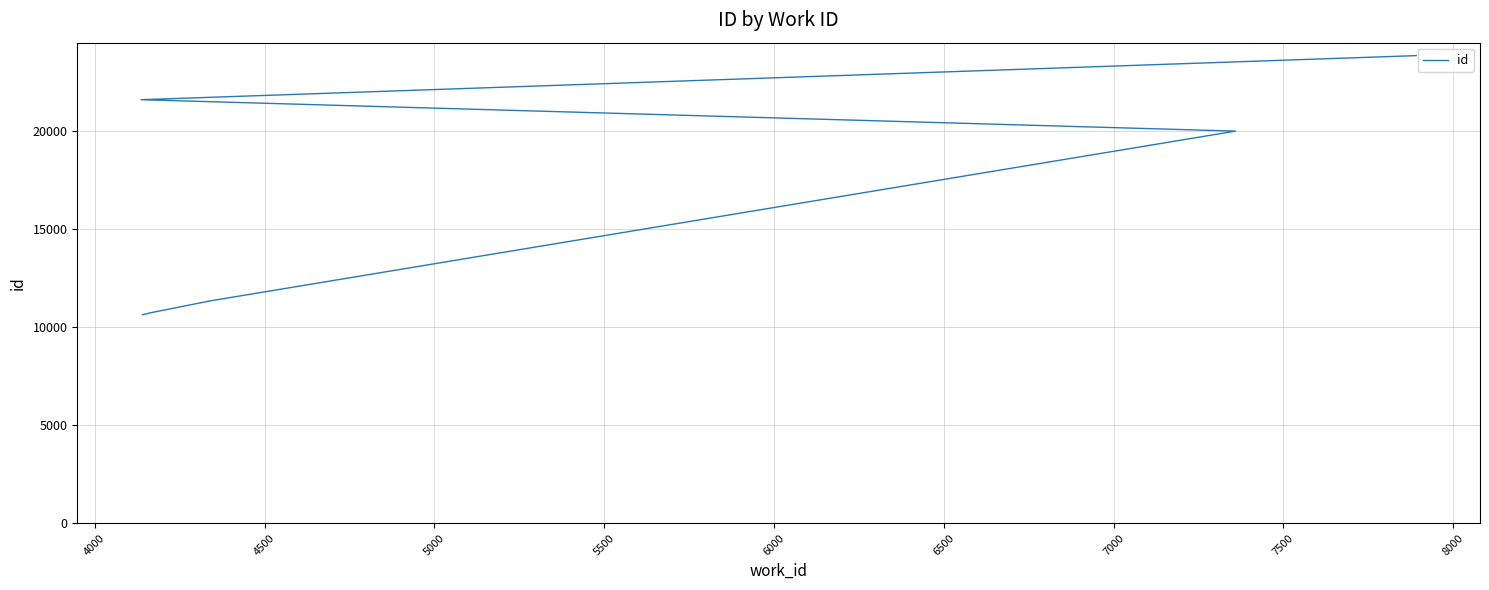

What is the value of the 2nd point from the left?

10686